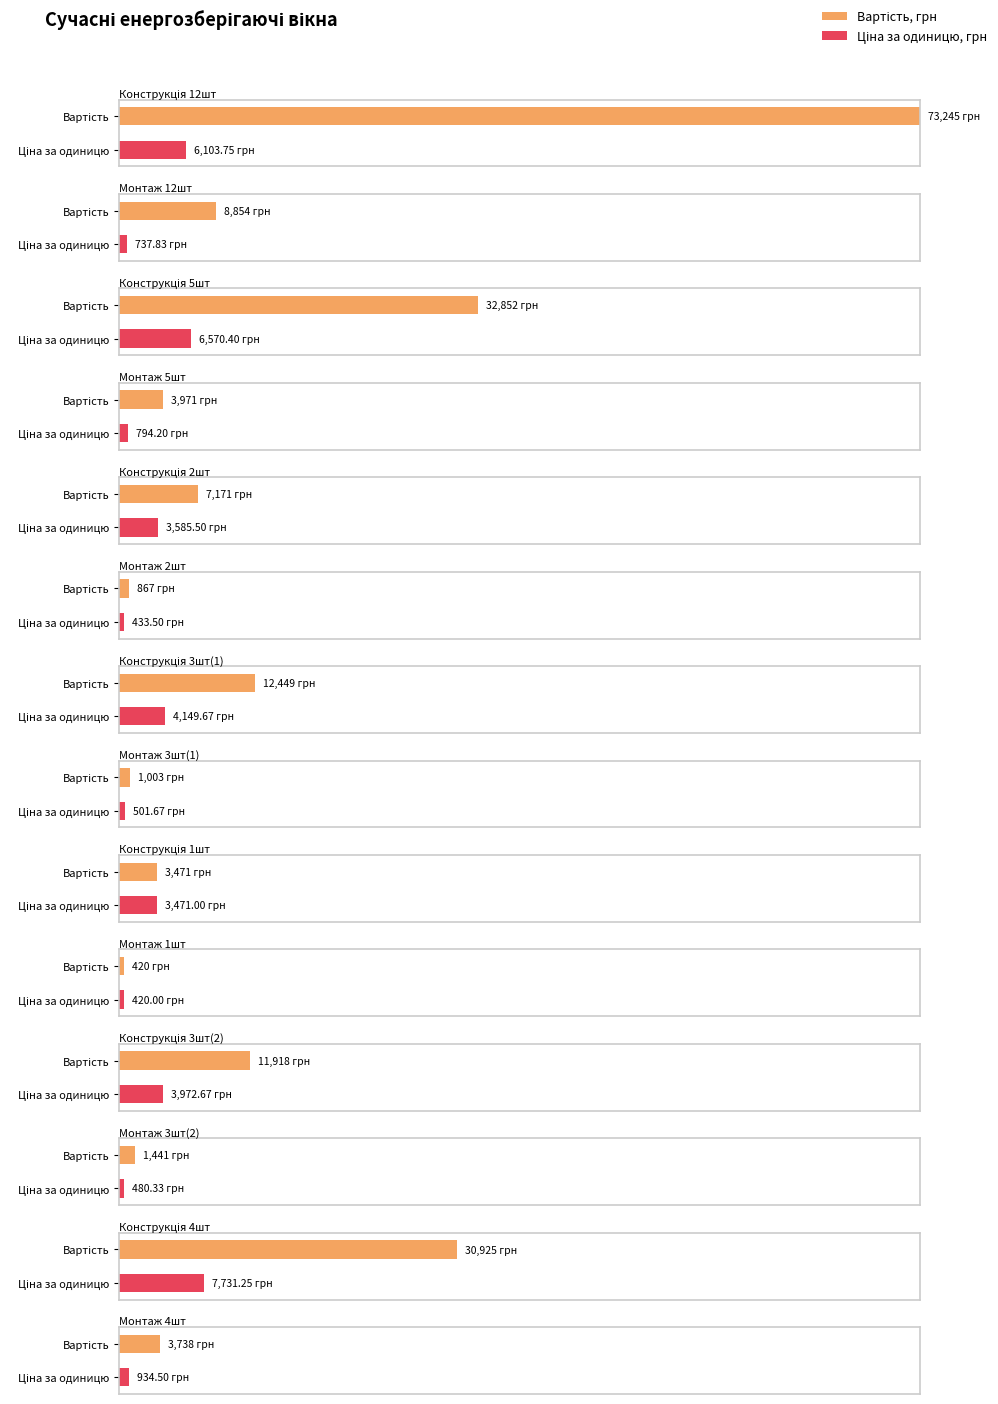

Which series has the largest total across all categories?

Вартість, грн